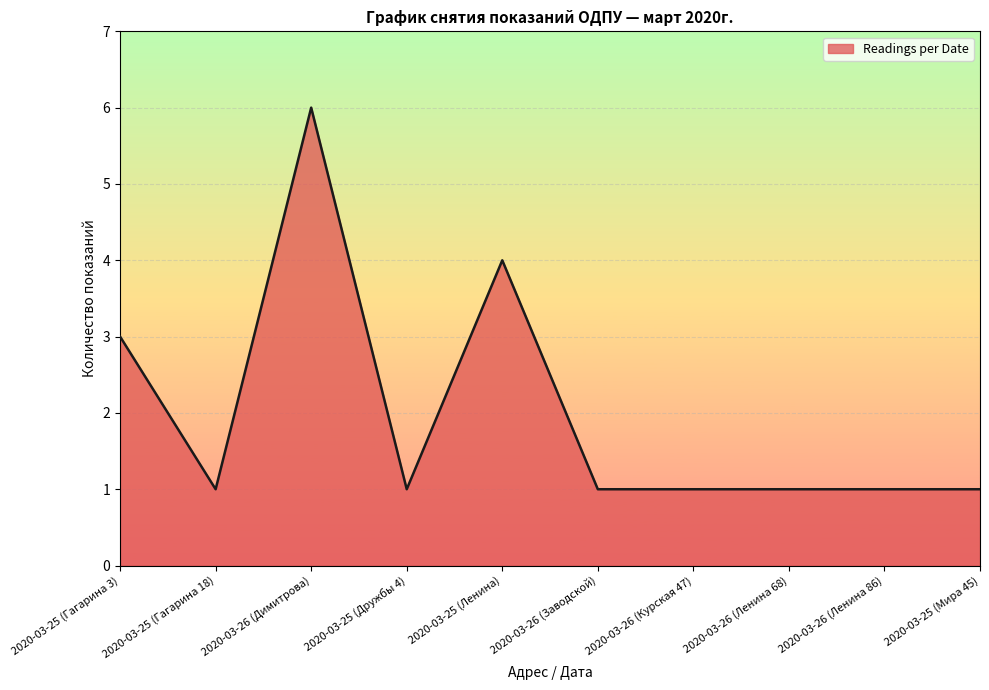

What is the change in value from 2020-03-25 (Ленина) to 2020-03-25 (Мира 45)?

-3